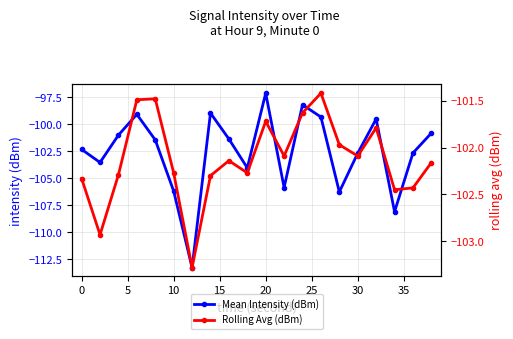

How many data points in Mean Intensity (dBm) are less than -101?

13